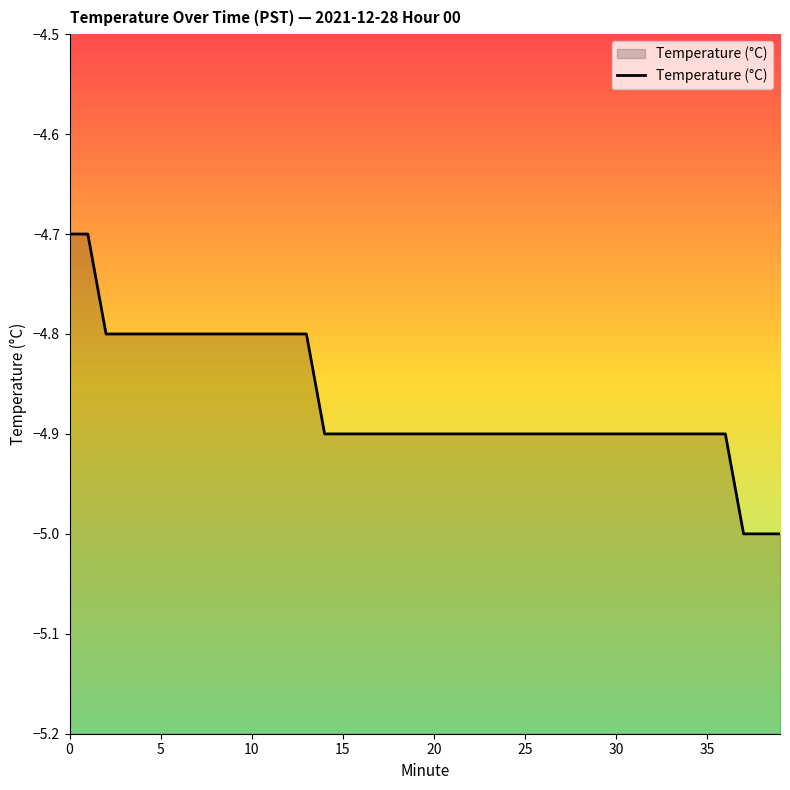

What is the maximum value shown in the chart?

-4.7